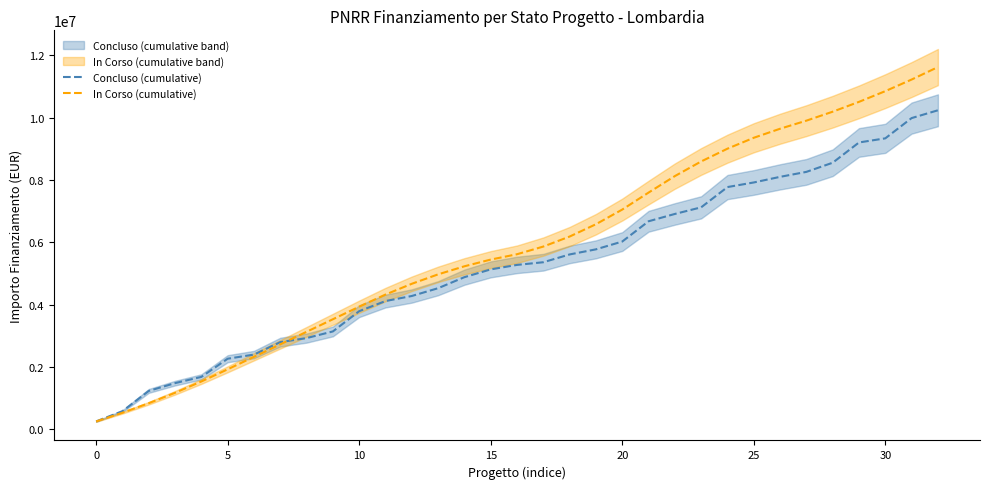

What is the difference between the Concluso (cumulative) values at 21 and 22?

235411.0